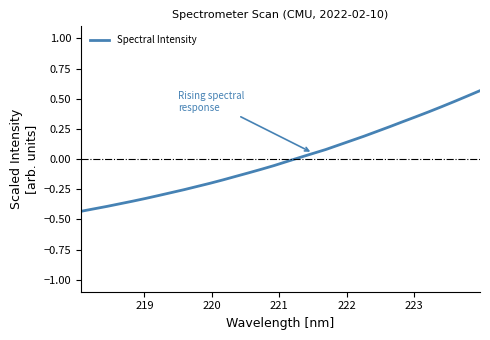

Count the number of values greater than 0.

15